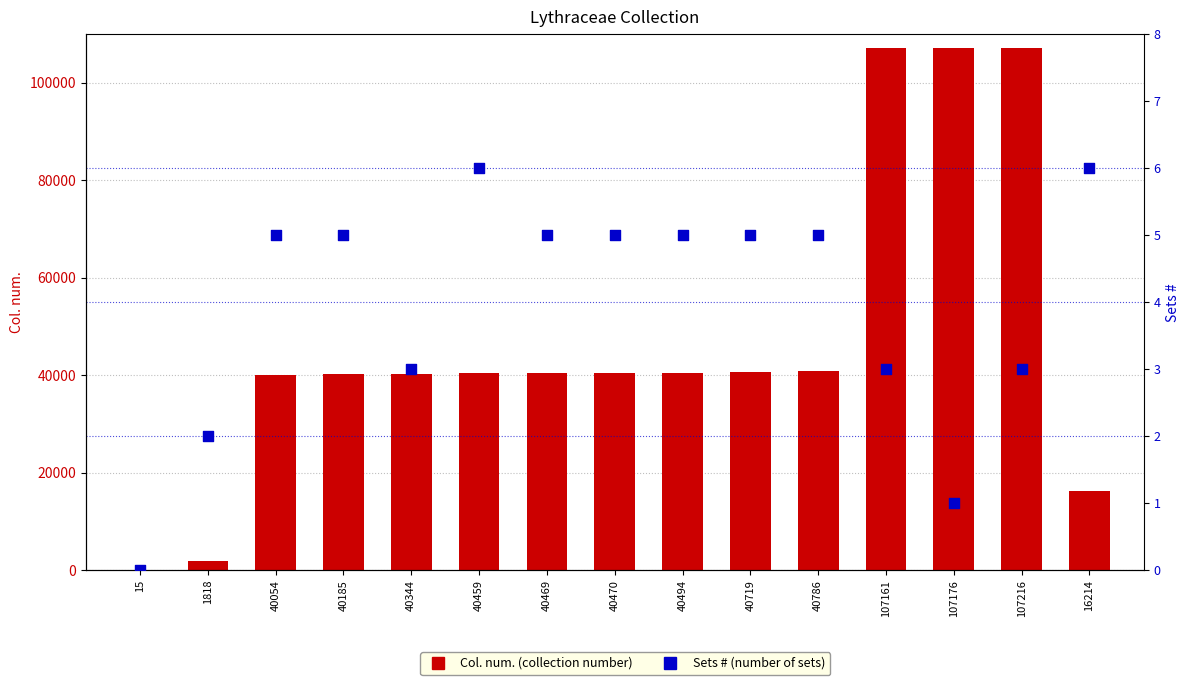

Which series has the widest spread of Y values?

Col. num.